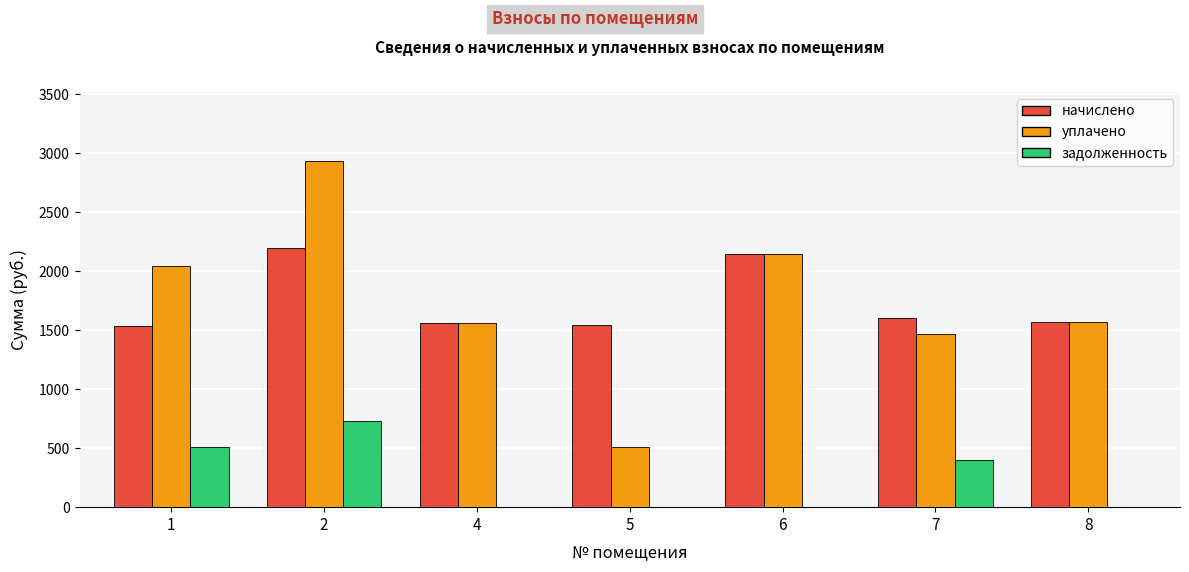

What is the average value of the задолженность series?

235.4